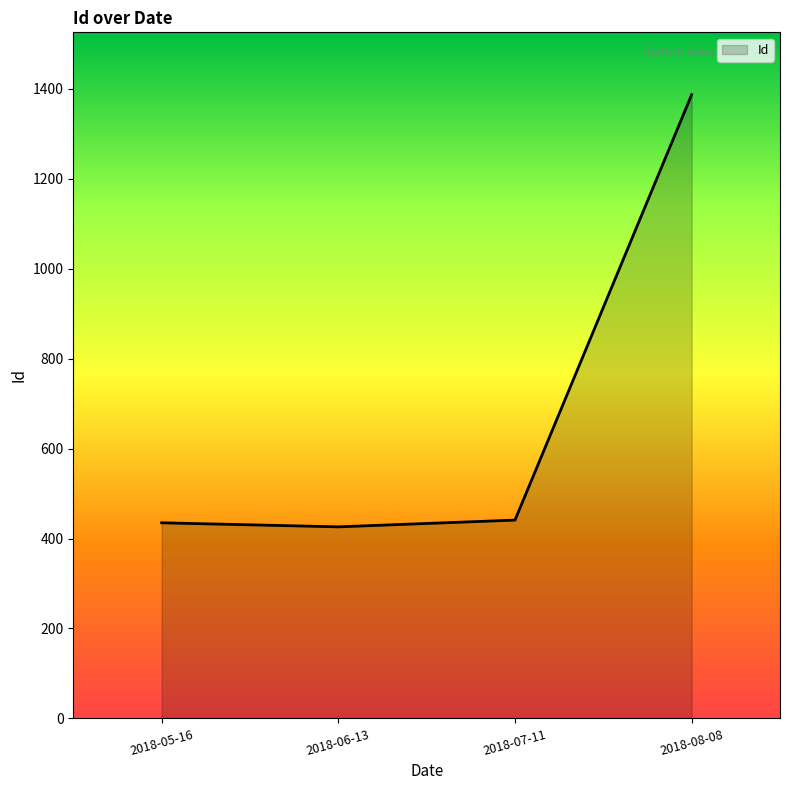

Which label corresponds to the largest value in the chart?

2018-08-08